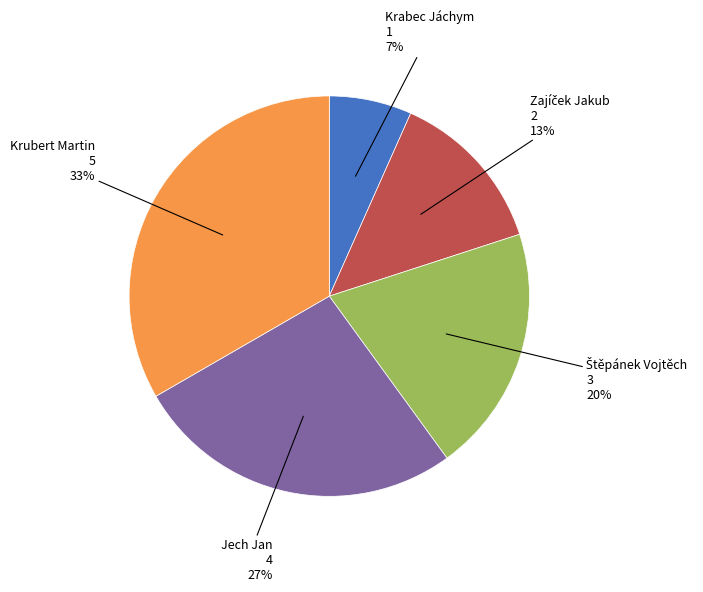

Which category has the biggest portion of the pie?

Krubert Martin